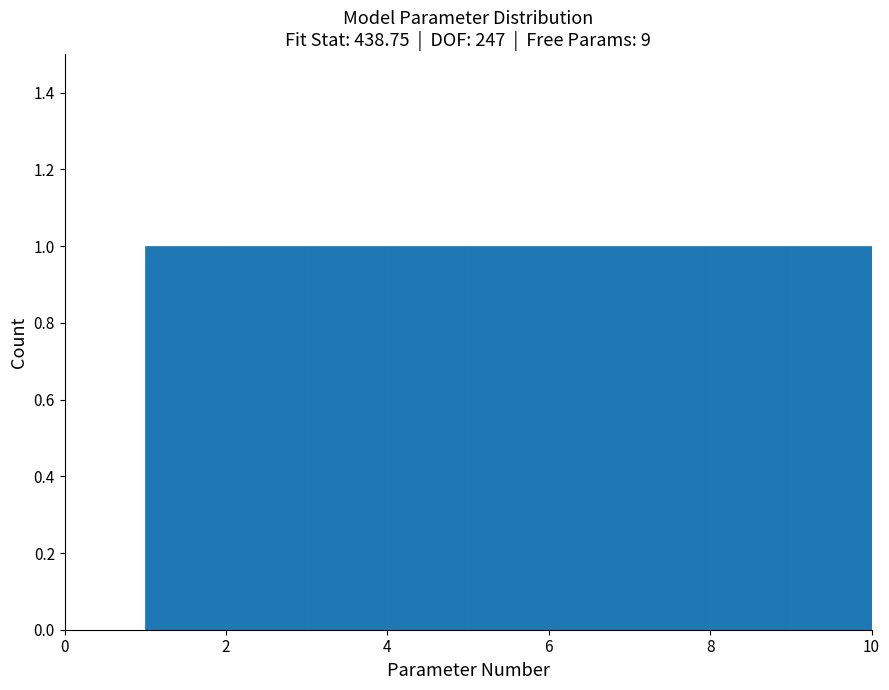

Reading left to right, transcribe this chart: for each bar, give the range it covers on the x-axis and its height. The values are not printed on the chart, so give them approximately, as read against the axis.

1 to 2: 1
2 to 3: 1
3 to 4: 1
4 to 5: 1
5 to 6: 1
6 to 7: 1
7 to 8: 1
8 to 9: 1
9 to 10: 1